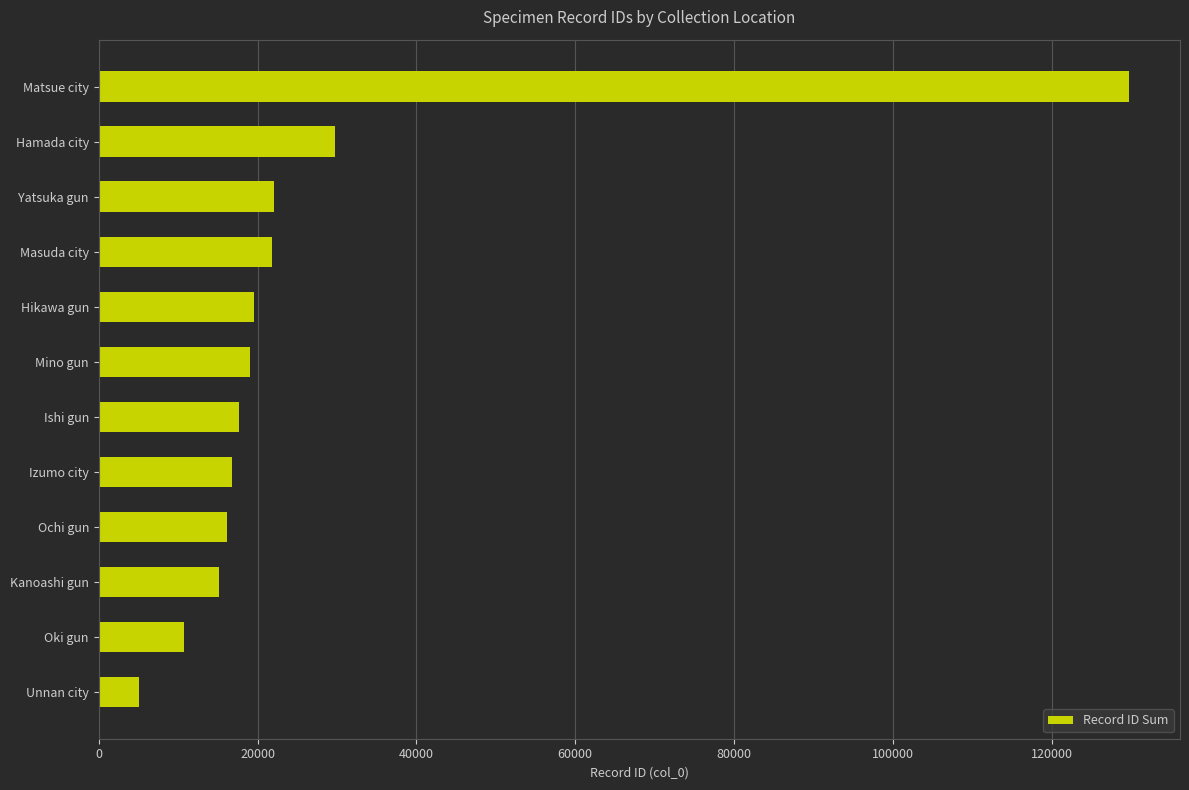

The value at Ishi gun is 27997. True or false?

False